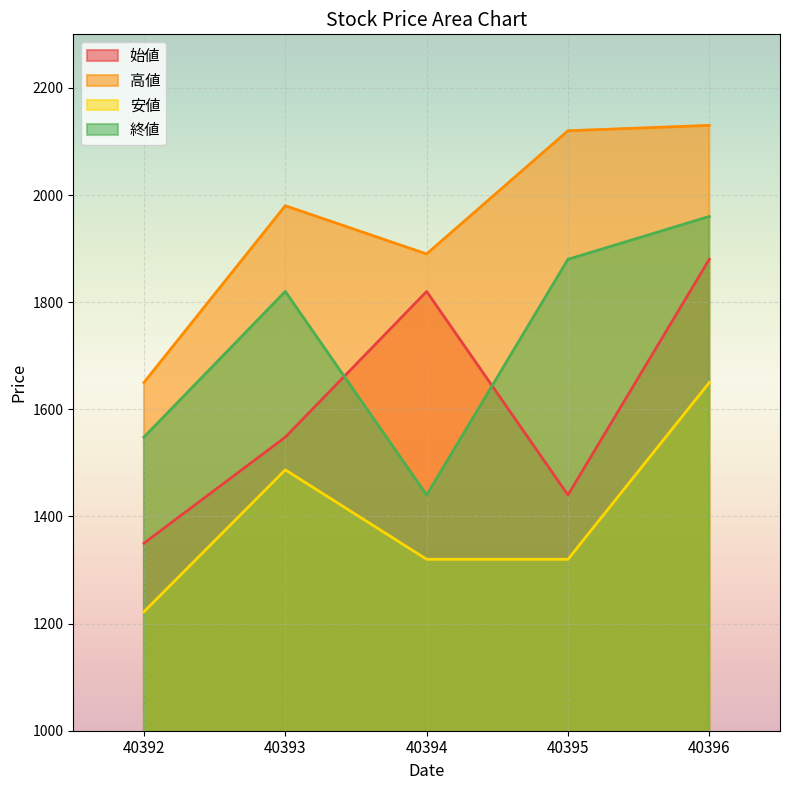

At 40393, list the series in order from smallest to largest.

安値, 始値, 終値, 高値